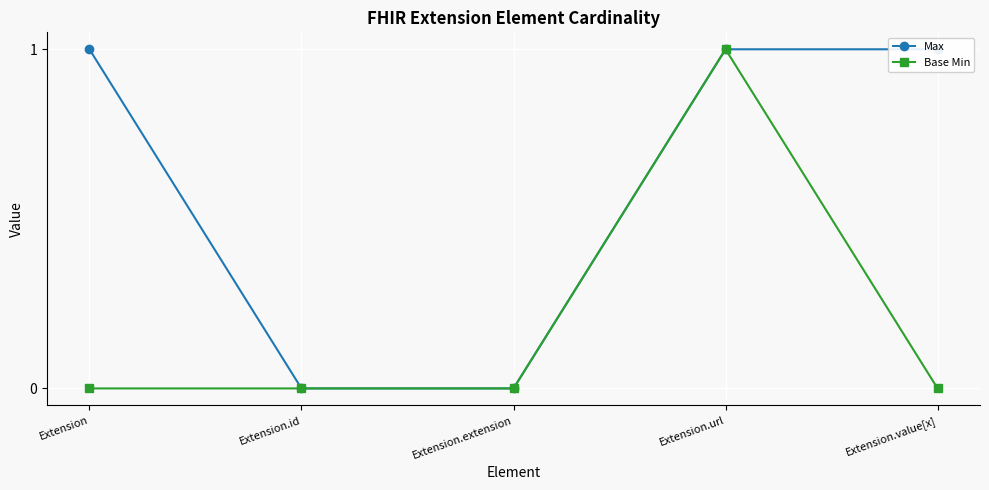

What is the maximum value shown in the chart?

1